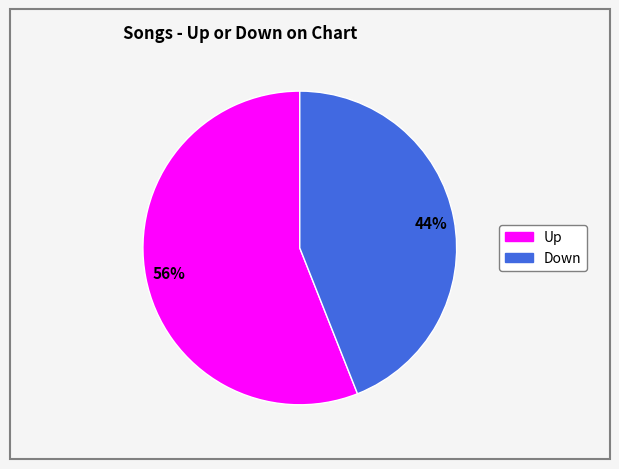

To the nearest percent, what is the difference between the largest and smallest slice percentages?

12%